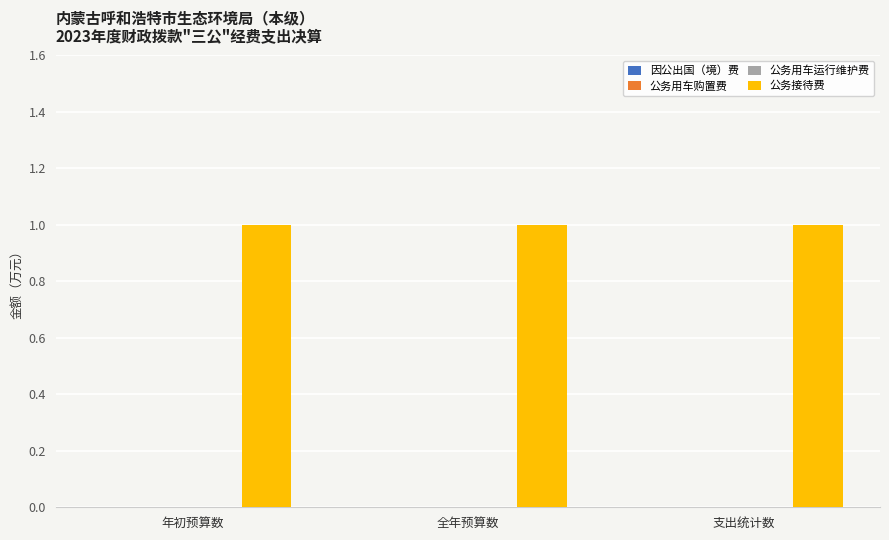

Reading left to right, extract all data points from this chart.

因公出国（境）费: 0	0	0
公务用车购置费: 0	0	0
公务用车运行维护费: 0	0	0
公务接待费: 1	1	1